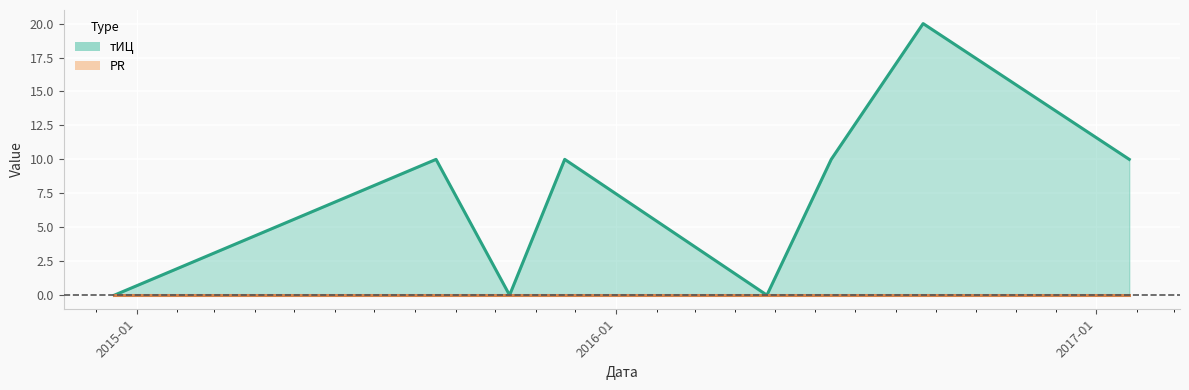

Reading left to right, list all the values displayed in this chart.

0	10	0	10	0	10	20	10